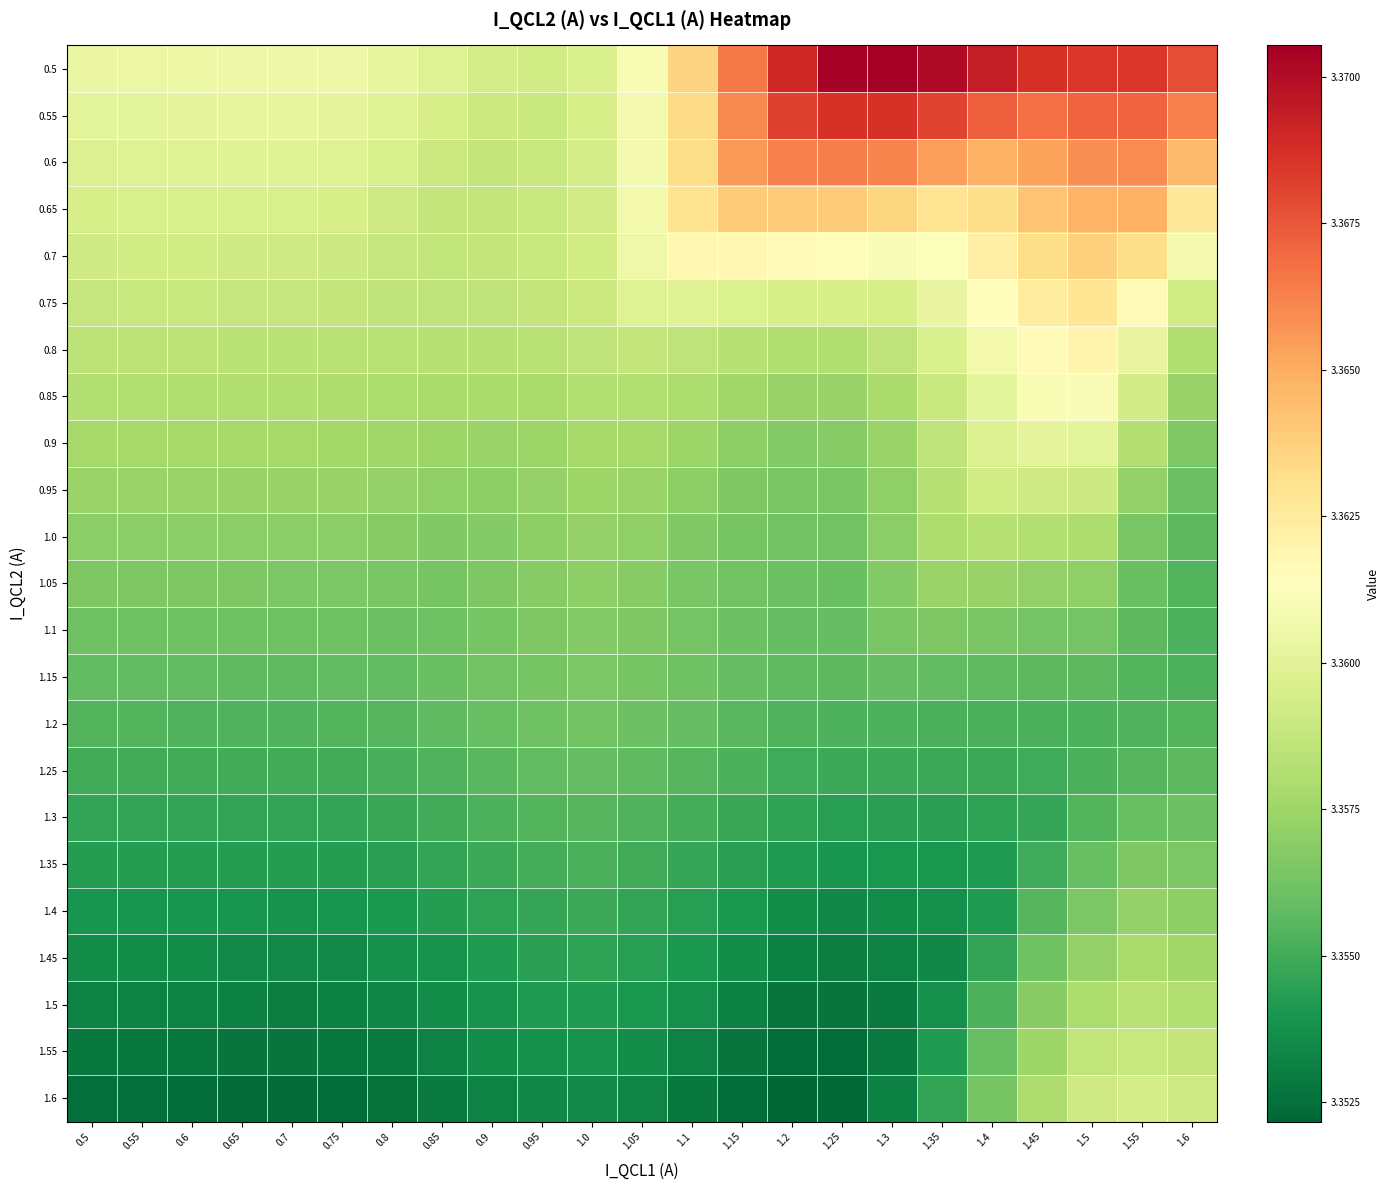

Between 1.35 and 1.4, which is larger?

1.35